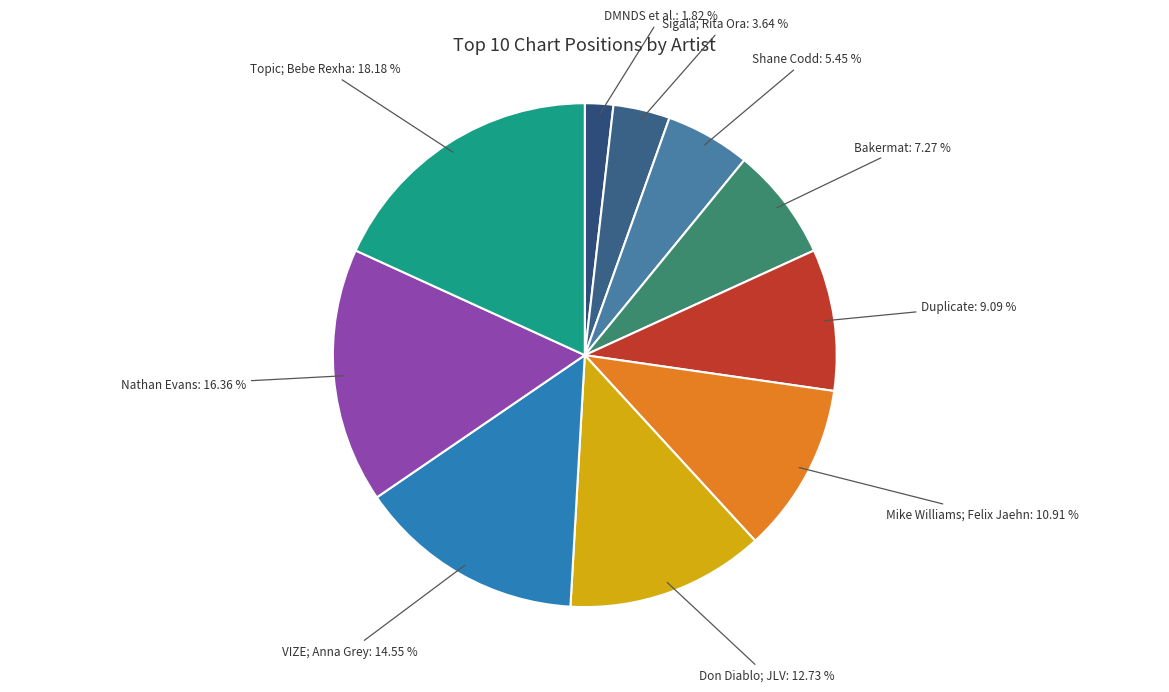

Count the number of slices in the pie.

10